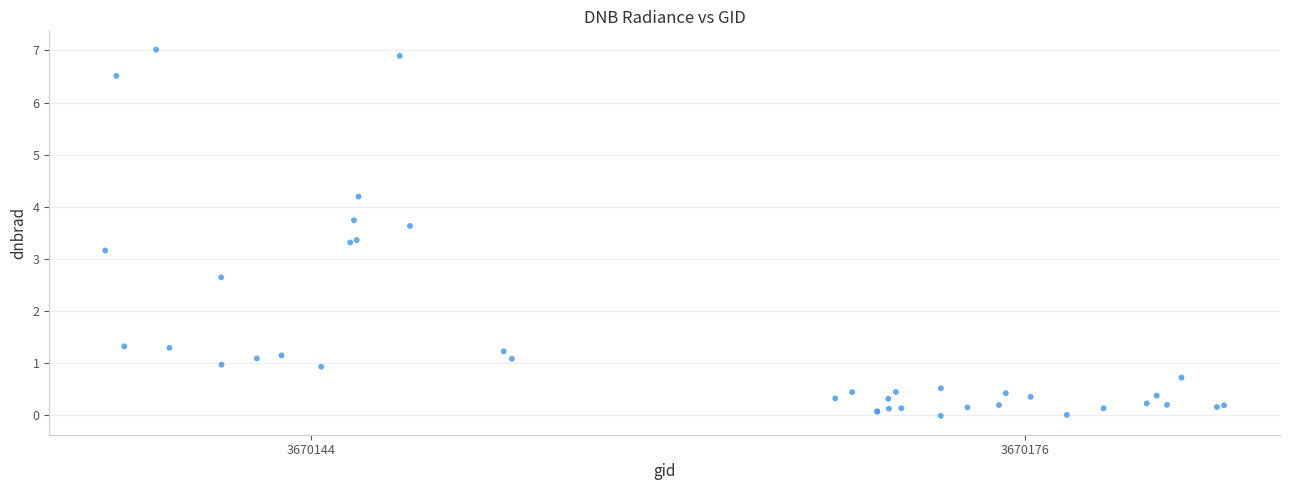

What Y value in the scatter plot is closest to 3?

3.2